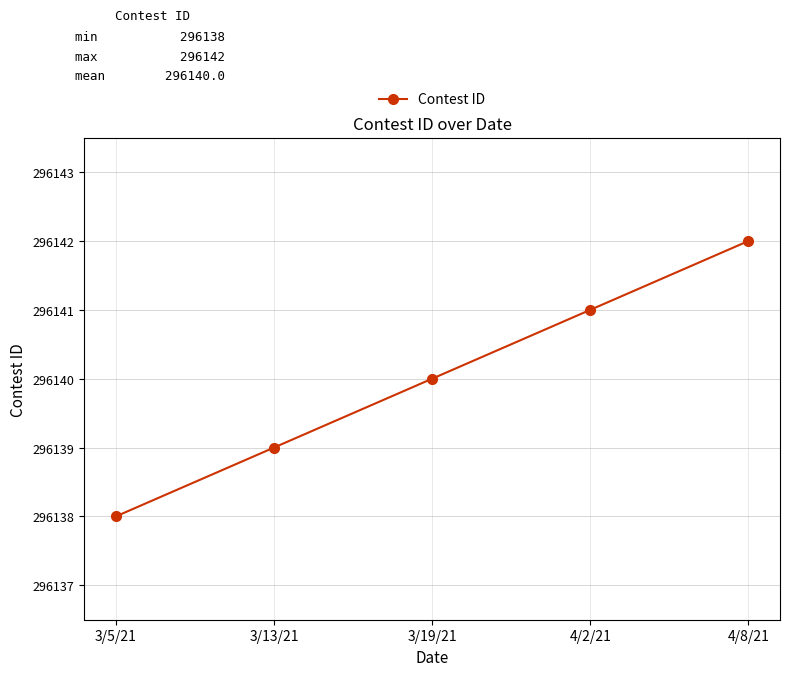

Rank the categories by value from highest to lowest.

4/8/21, 4/2/21, 3/19/21, 3/13/21, 3/5/21